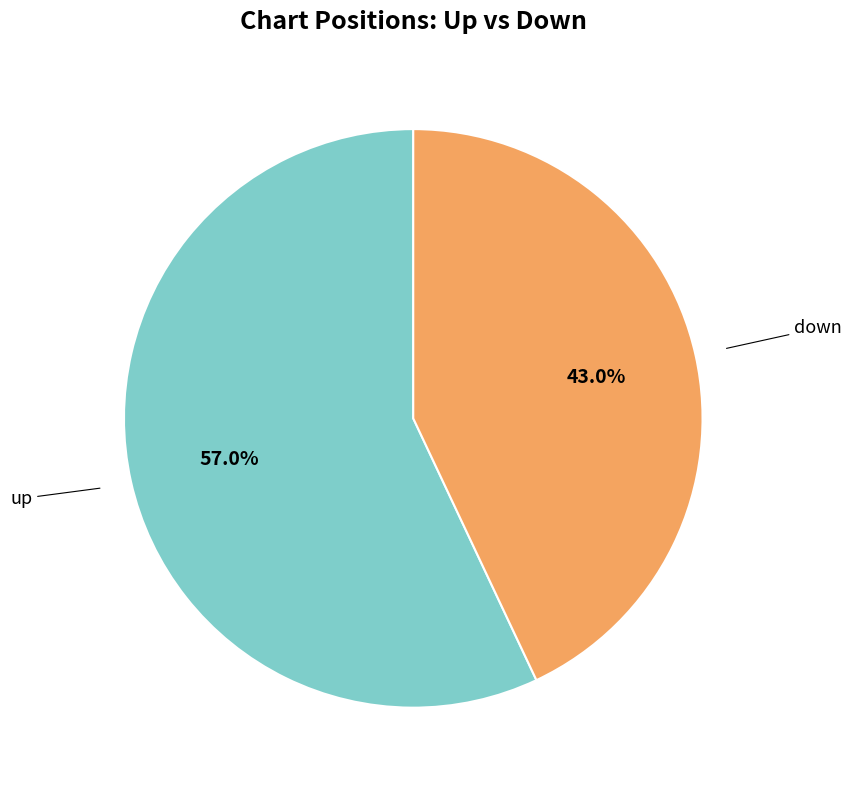

Does any single category account for the majority?

Yes